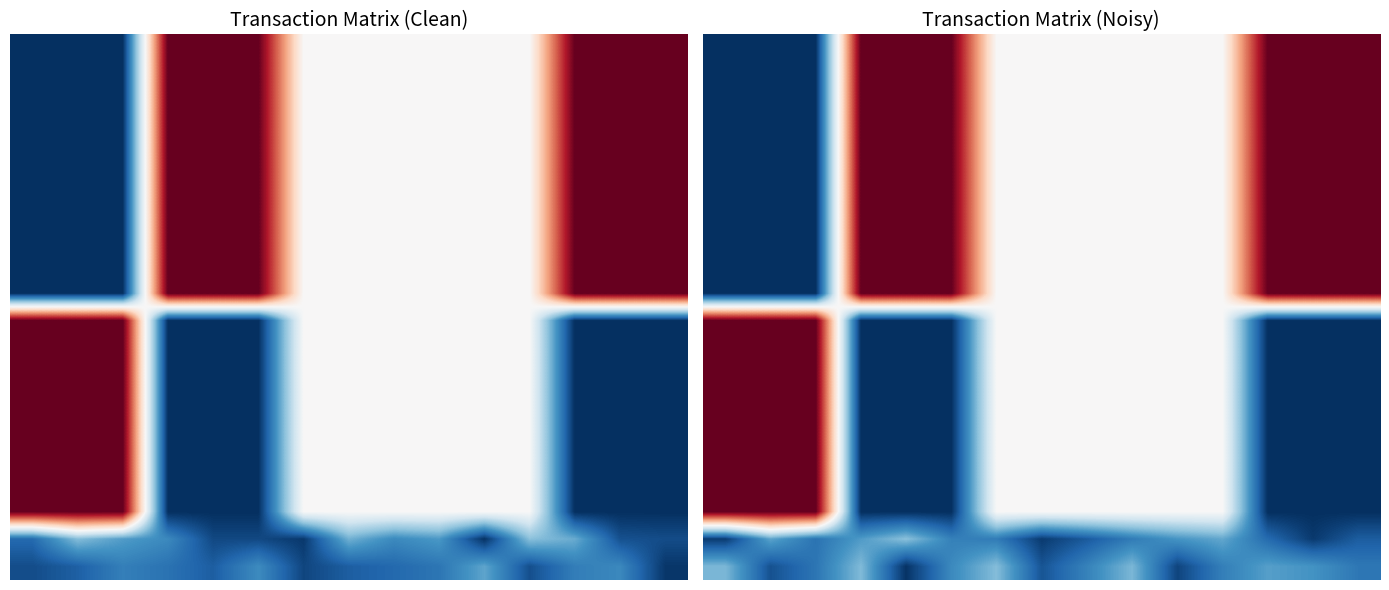

Between 4 and 12, which is larger?

4